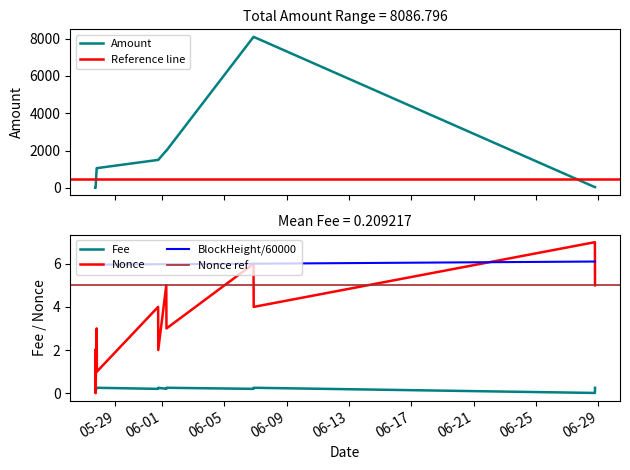

What is the maximum value for Amount?

8088.5